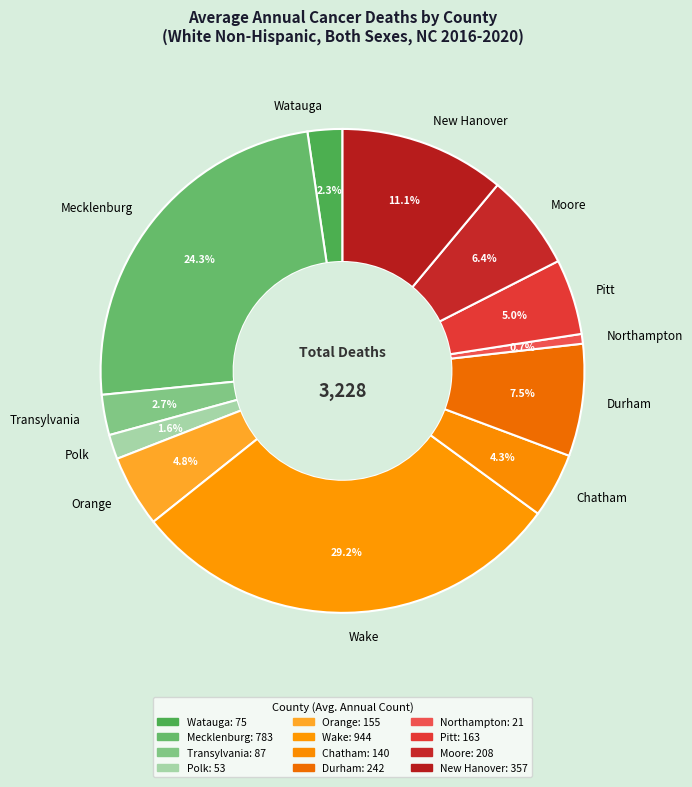

Combined, do Moore and Polk account for over 50%?

No